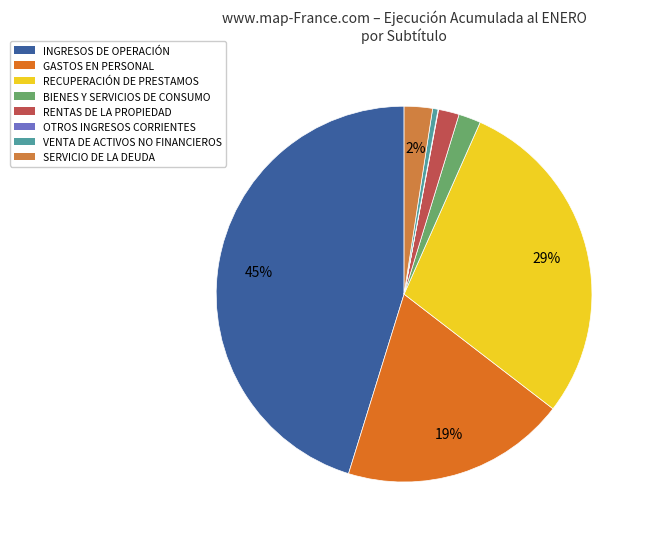

Between INGRESOS DE OPERACIÓN and SERVICIO DE LA DEUDA, which is larger?

INGRESOS DE OPERACIÓN